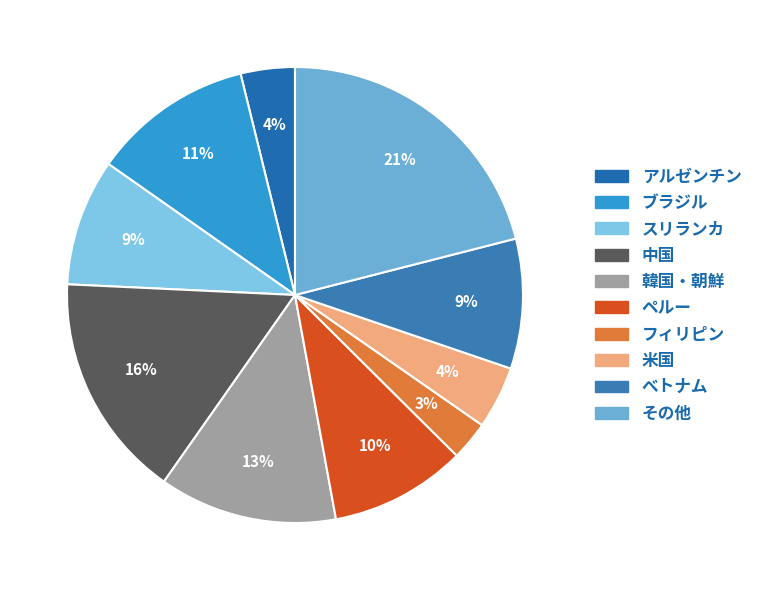

How many segments does this pie chart have?

10